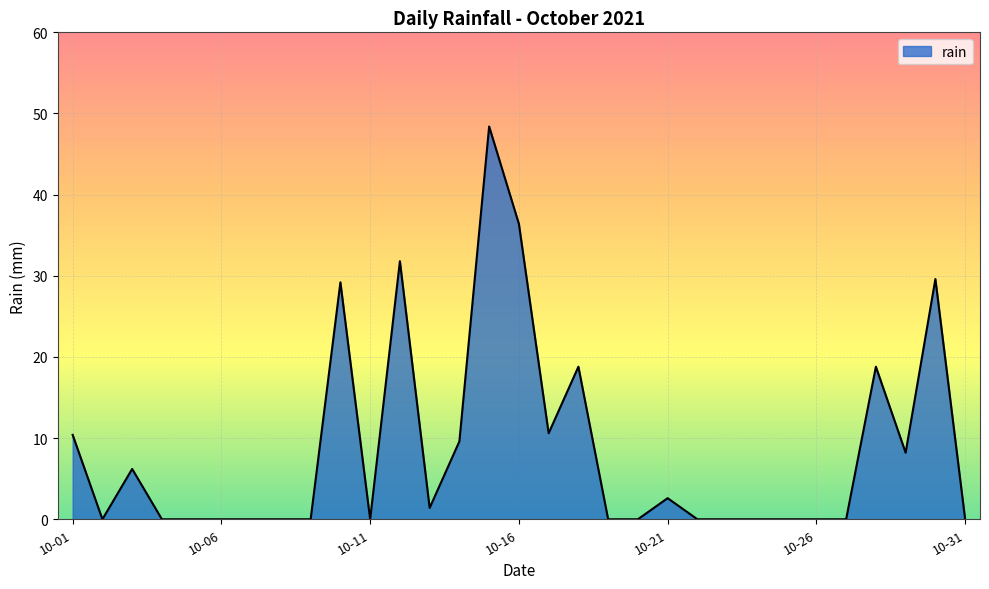

What is the greatest value displayed?

48.4